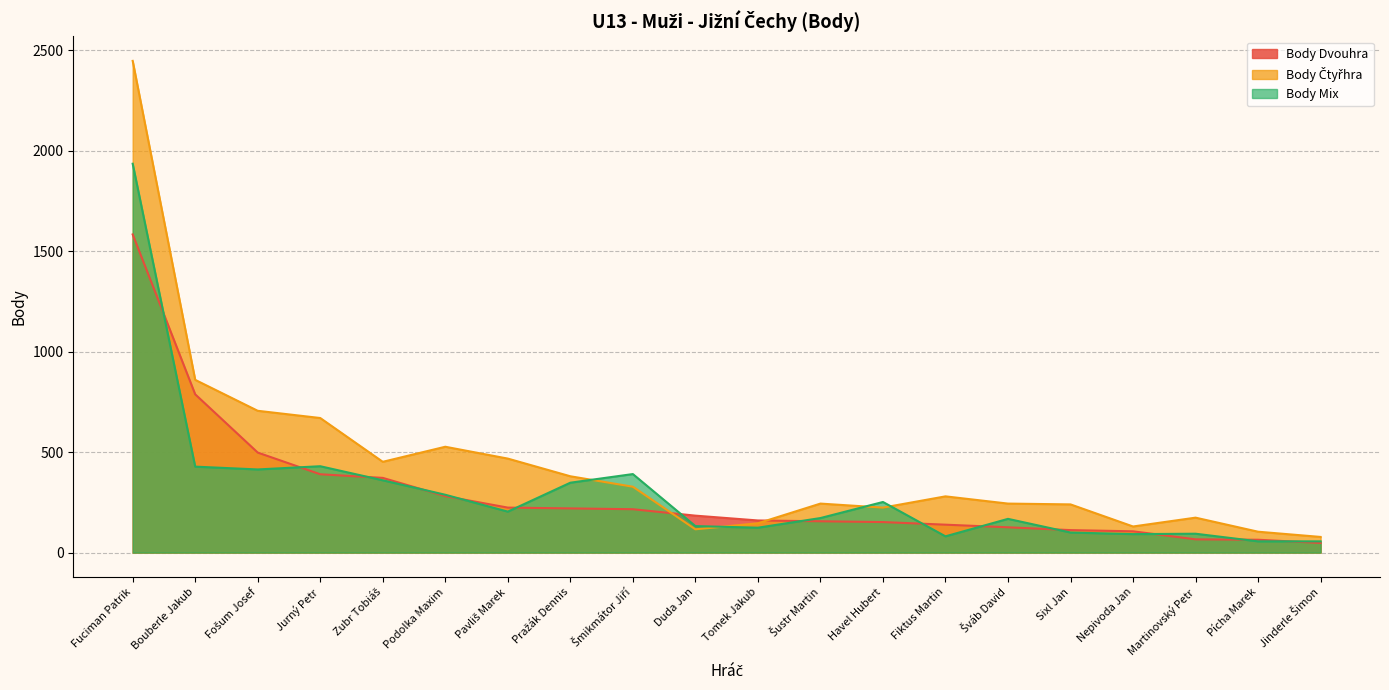

At which category is the sum across all series the highest?

Fuciman Patrik